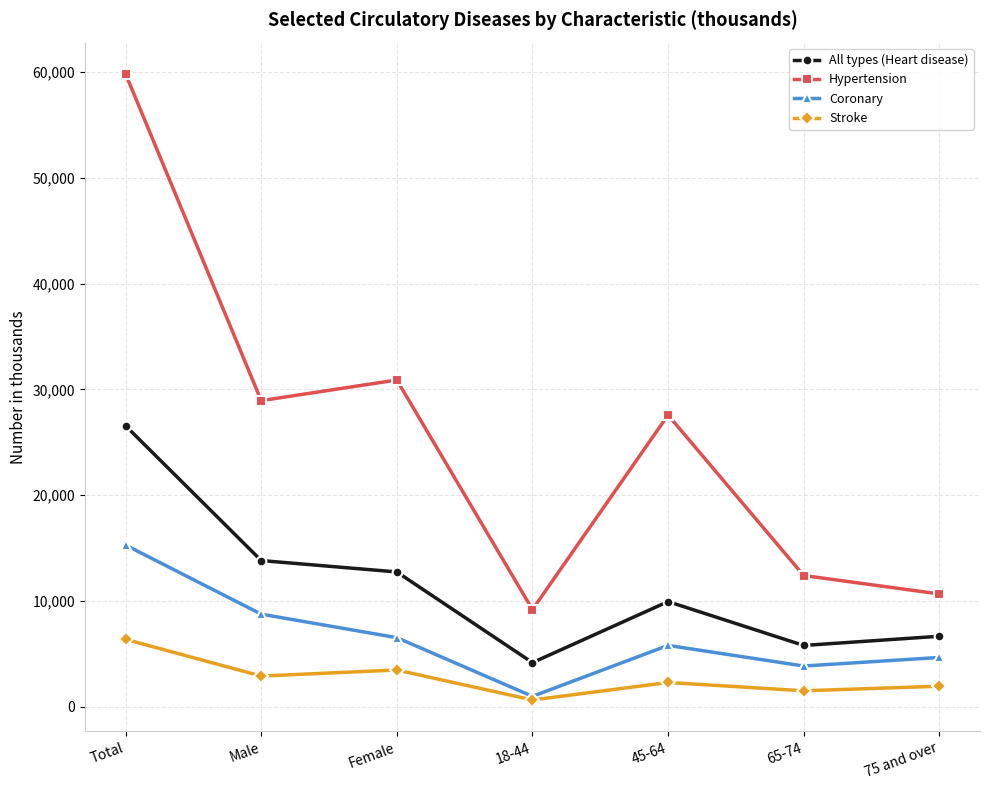

What is the label of the 7th point from the left?

75 and over